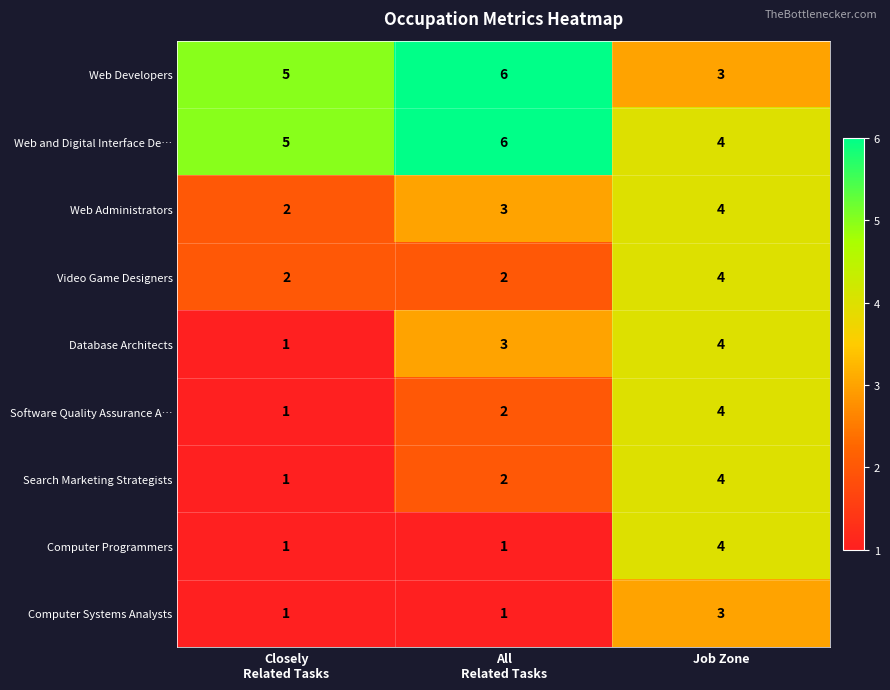

What is the greatest value displayed?

6